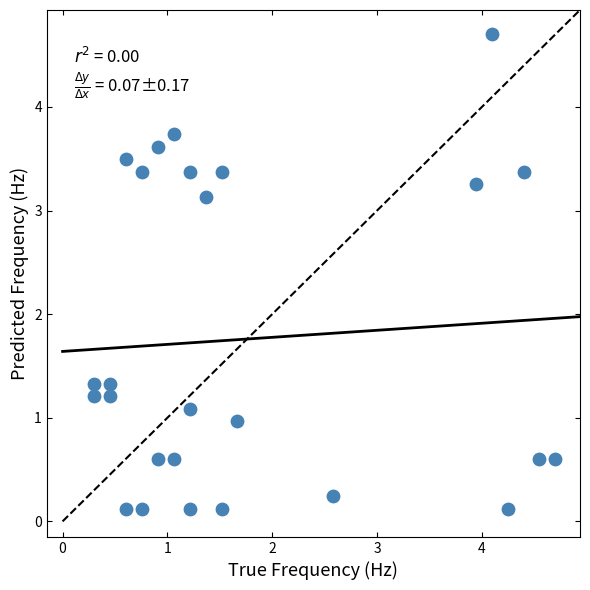

What is the range of X values (max minus min)?

4.4